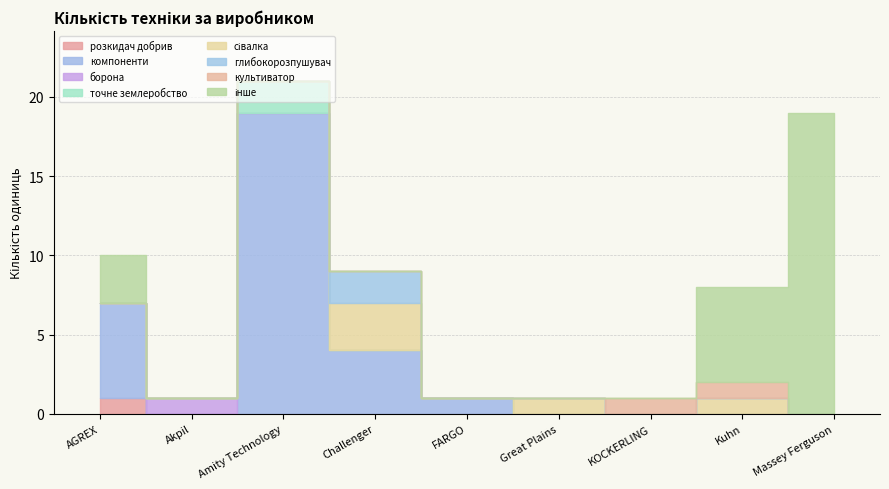

What is the sum of all values?

71